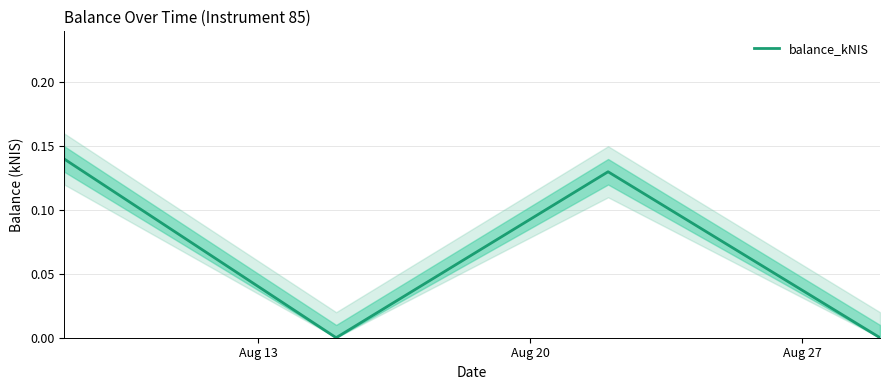

True or false: balance_kNIS has more than 2 points higher than both neighbors.

False